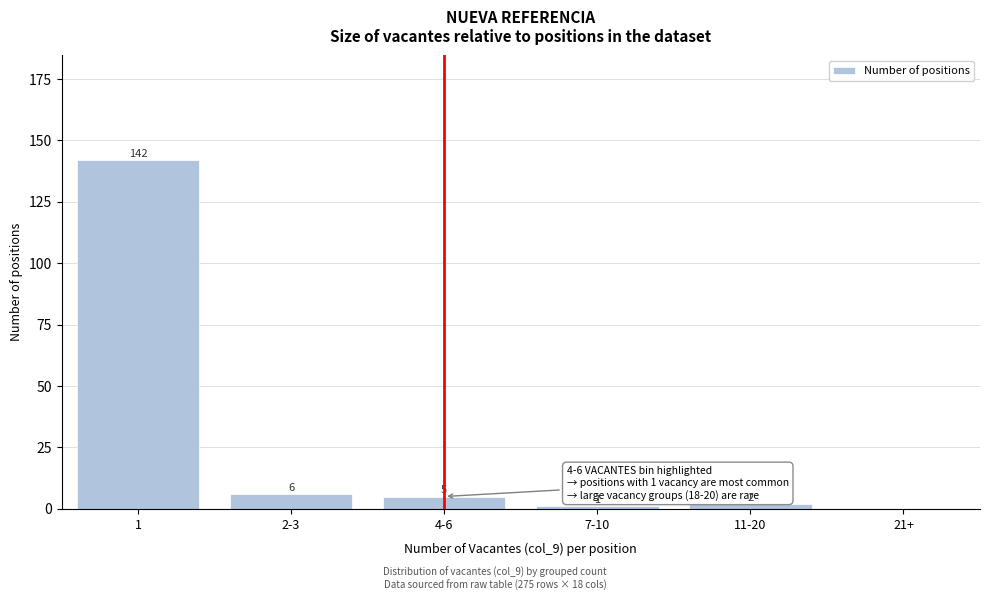

Reading left to right, what are all the values shown in this chart?

1=142	2-3=6	4-6=5	7-10=1	11-20=2	21+=0